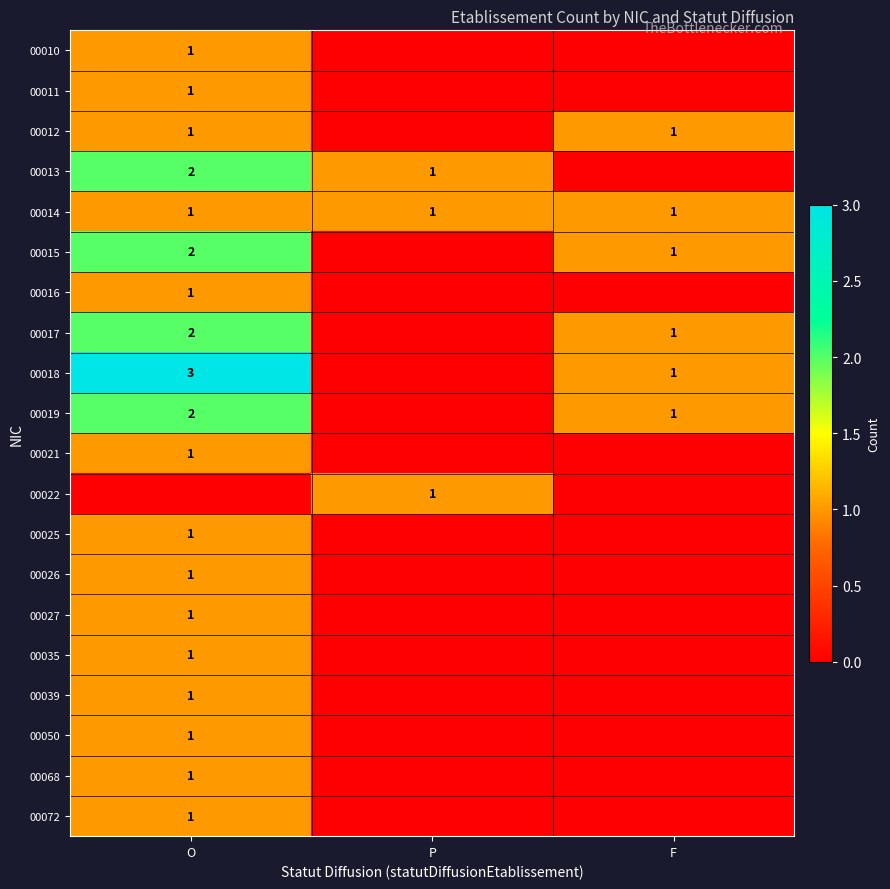

The value of 00014 at O is 2. True or false?

False